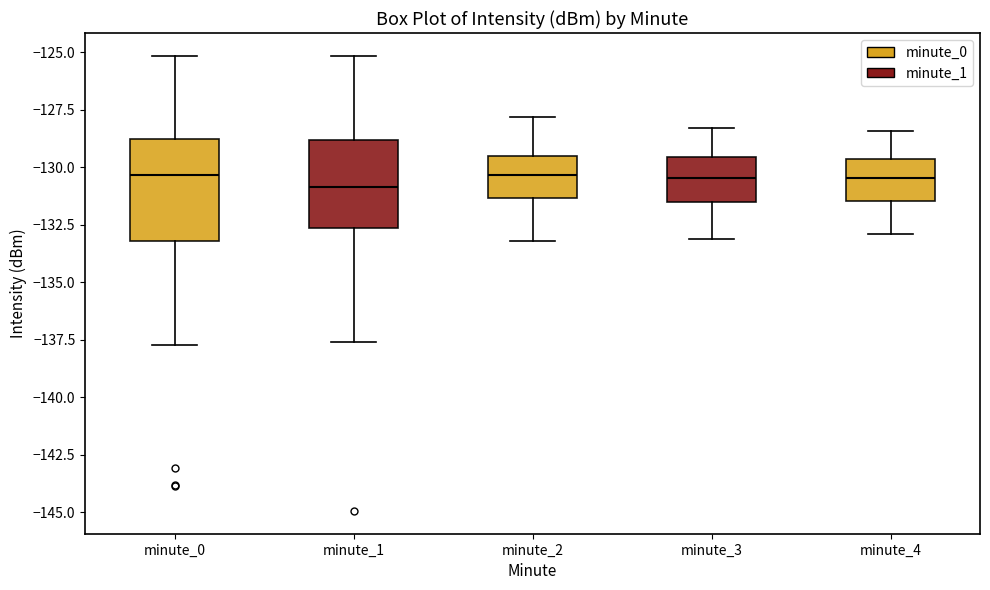

Reading left to right, read every box against the y-axis: the position of its median line, the range the box covers, and the ends of its whiskers. The values are not printed on the chart, so give them approximately, as read against the axis.

minute_0: median -130.5, box -133.0 to -129.0, whiskers -137.5 to -125.0
minute_1: median -131.0, box -132.5 to -129.0, whiskers -137.5 to -125.0
minute_2: median -130.5, box -131.5 to -129.5, whiskers -133.0 to -128.0
minute_3: median -130.5, box -131.5 to -129.5, whiskers -133.0 to -128.5
minute_4: median -130.5, box -131.5 to -129.5, whiskers -133.0 to -128.5